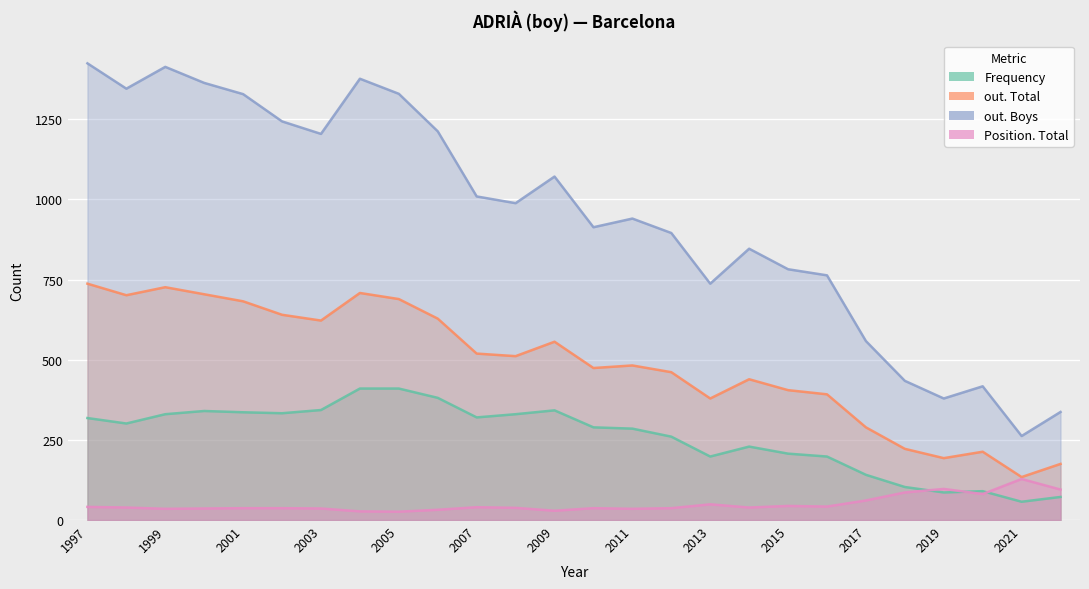

What is the highest value of the Frequency series?

410